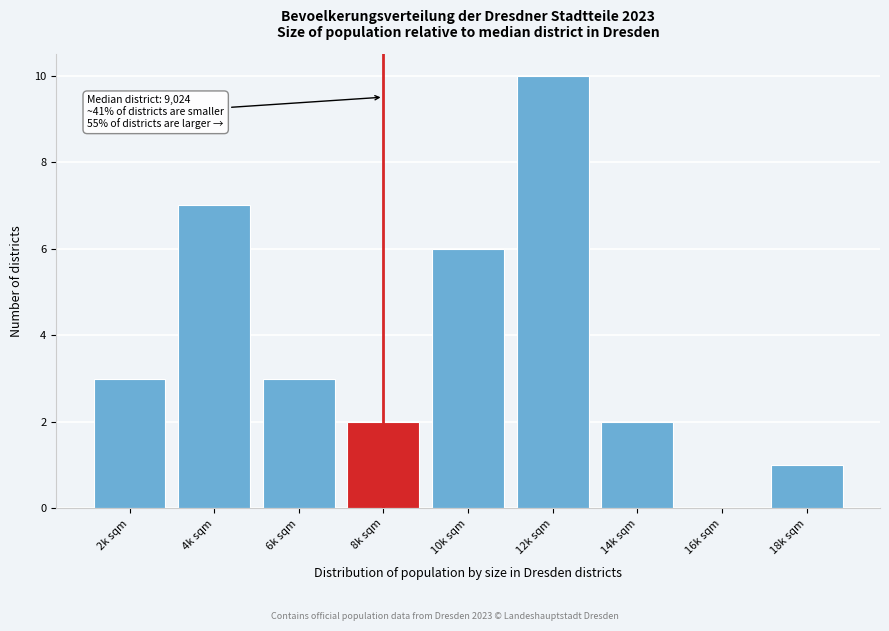

Reading left to right, what are all the values shown in this chart?

2k sqm=3	4k sqm=7	6k sqm=3	8k sqm=2	10k sqm=6	12k sqm=10	14k sqm=2	16k sqm=0	18k sqm=1